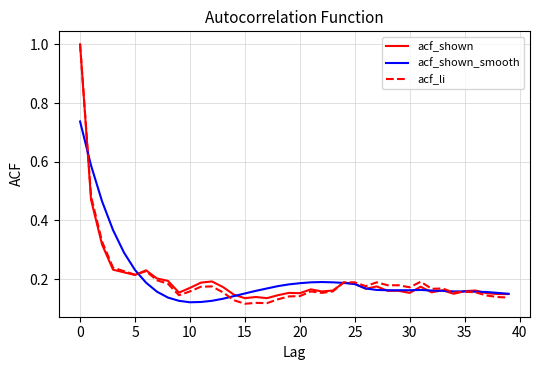

What is the smallest value displayed?

0.1